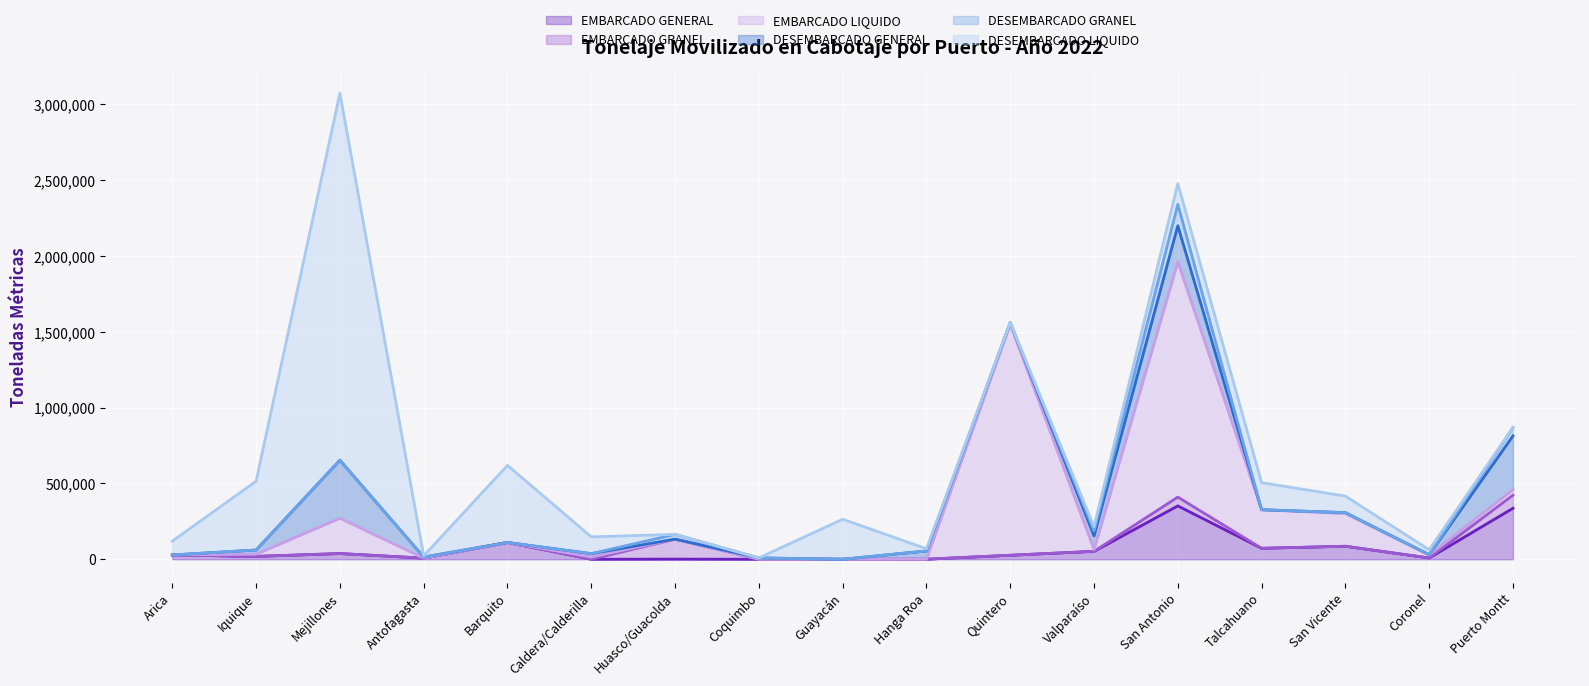

How many lines are shown in the chart?

6